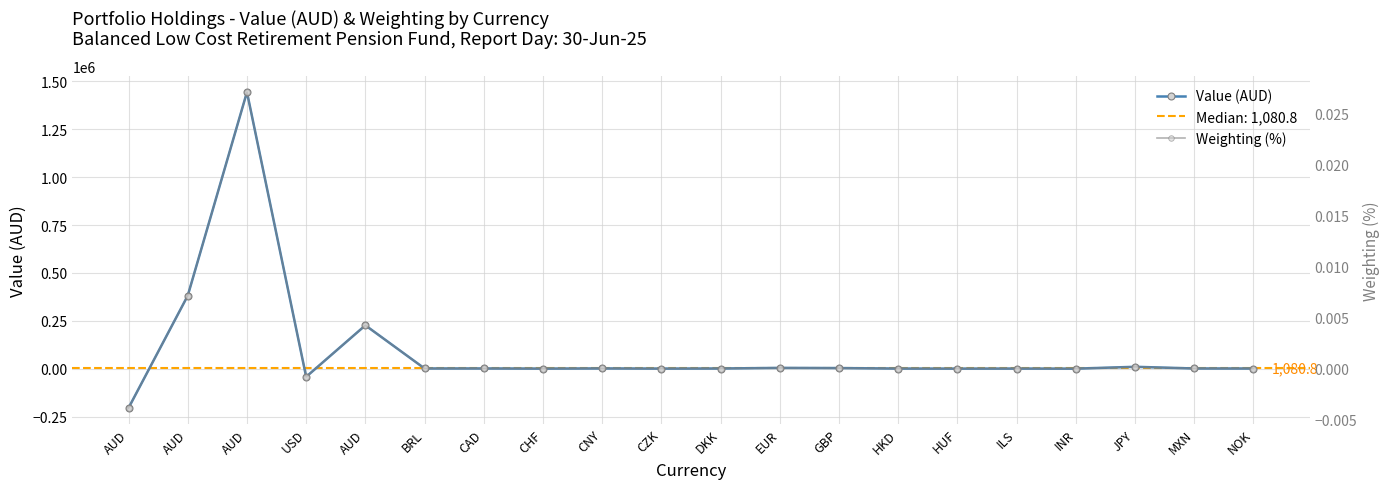

Reading left to right, transcribe all the data shown in this chart.

Value (AUD): -204858.7	381235.7	1443754.1	-42274.5	226445.7	1149.4	1186.2	483.5	1335.5	551.6	1012.2	4275.5	3360.0	666.7	370.0	608.0	265.7	9916.9	1171.8	921.2
Weighting (%): -0.0	0.0	0.0	-0.0	0.0	0.0	0.0	0.0	0.0	0.0	0.0	0.0	0.0	0.0	0.0	0.0	0.0	0.0	0.0	0.0